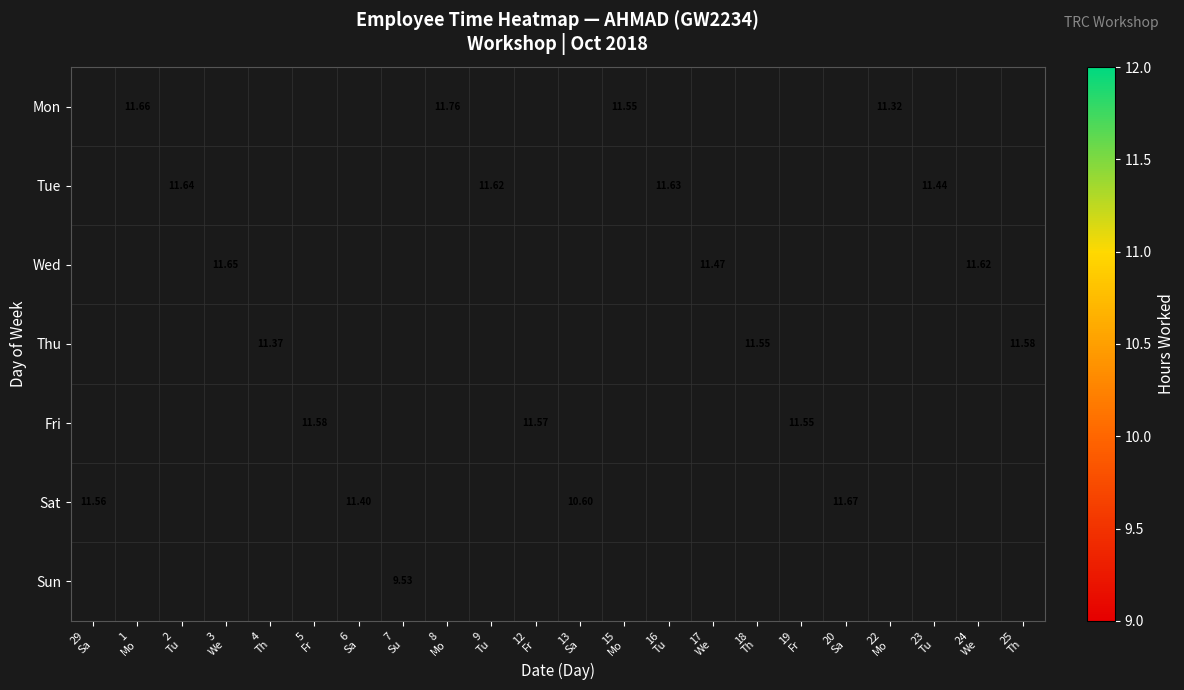

Which label corresponds to the largest value in the chart?

8
Mo